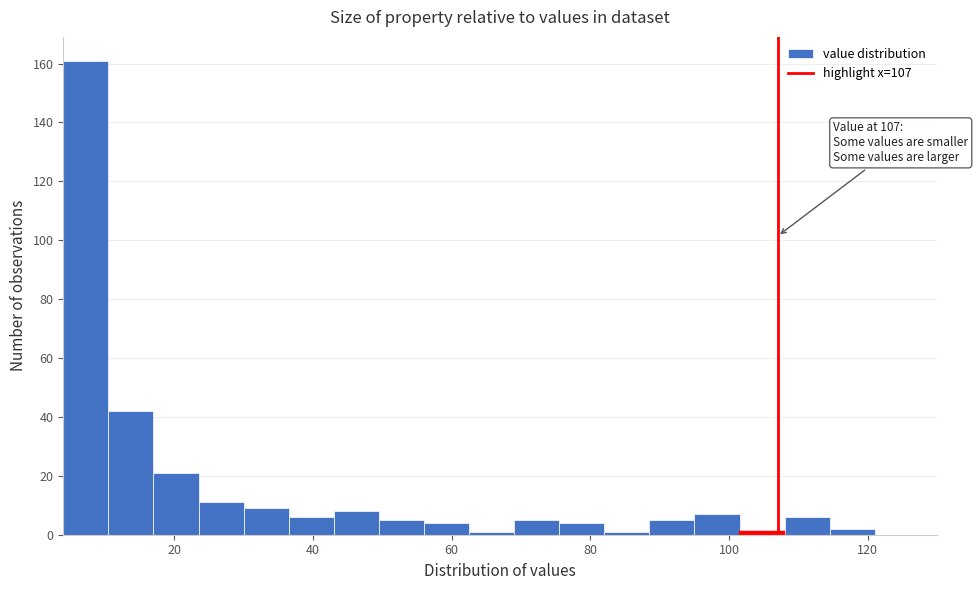

Read against the x-axis, roughly where is the centre of the tallest bar?

8